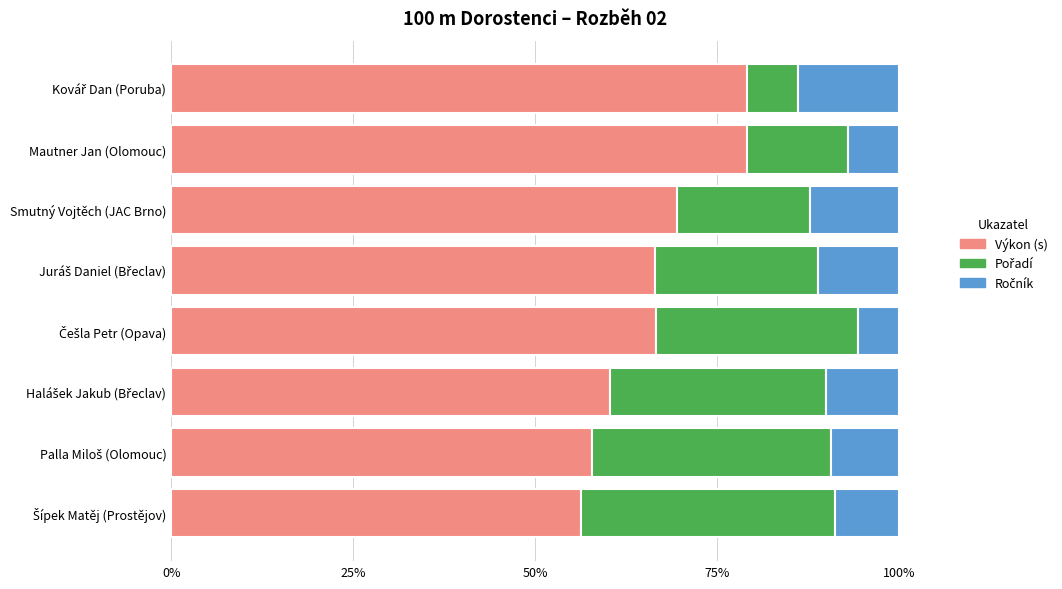

What is the maximum value for Výkon (s)?

79.2